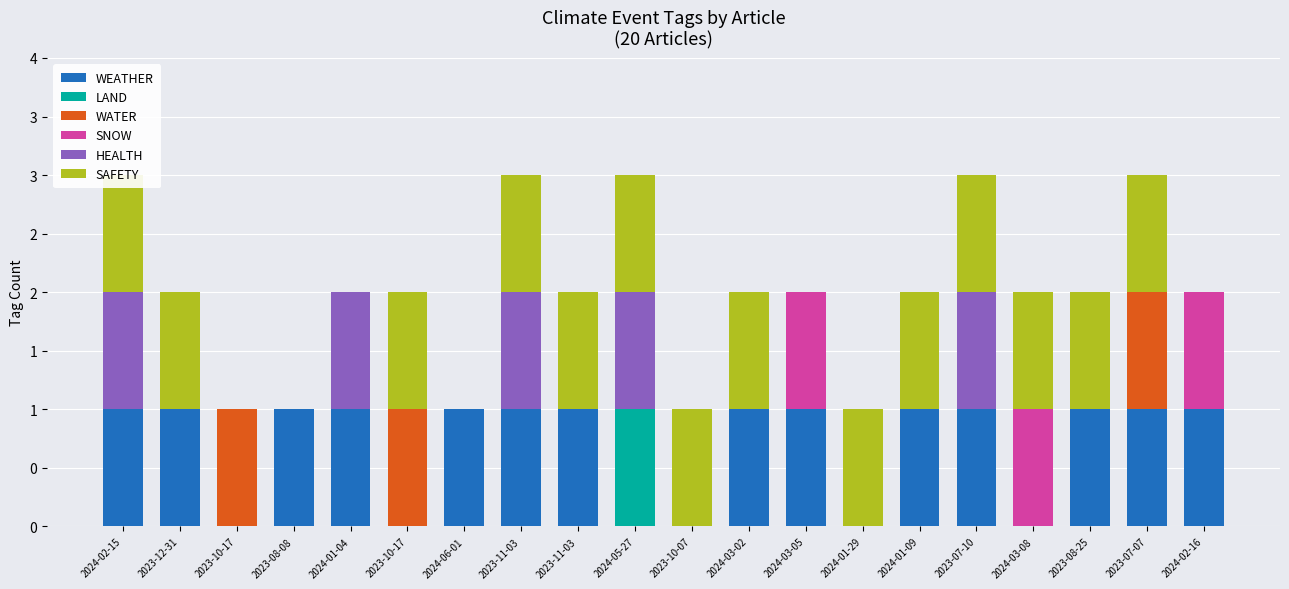

How many data points in LAND are above 0?

1